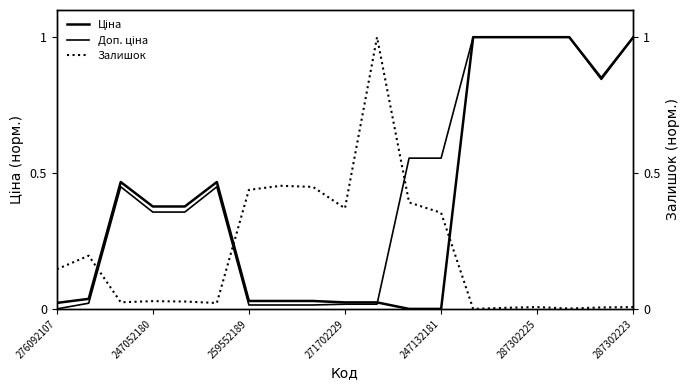

What position from the left is 247052180?

16